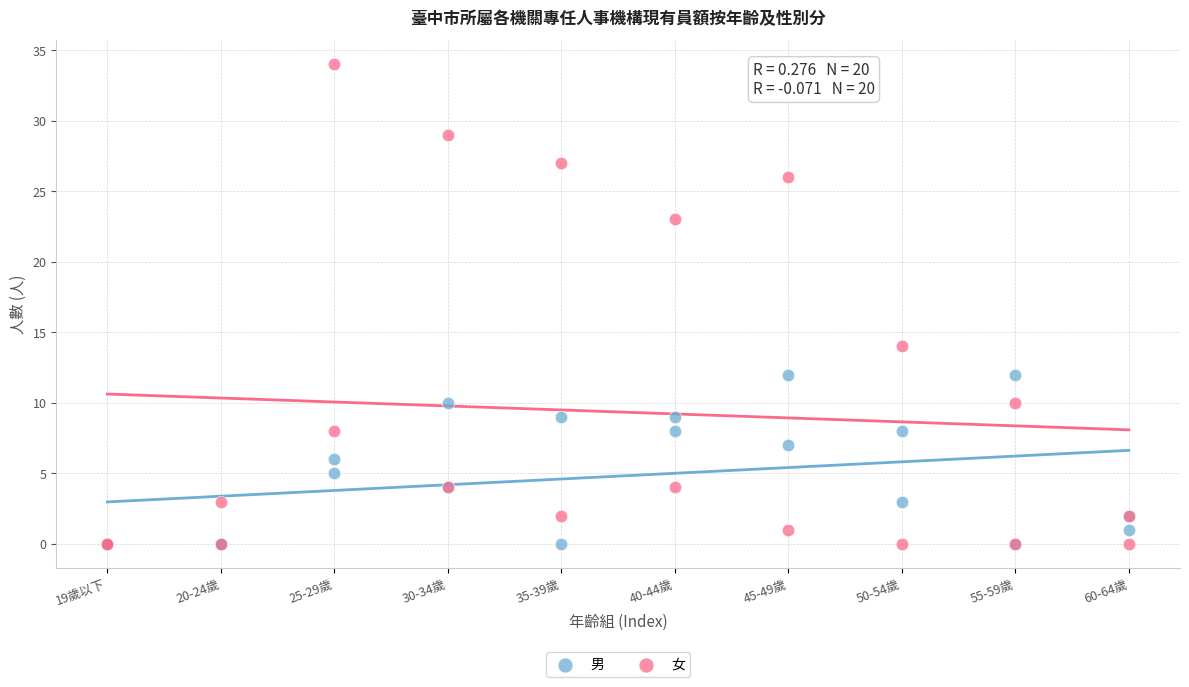

Which series has the widest spread of Y values?

女